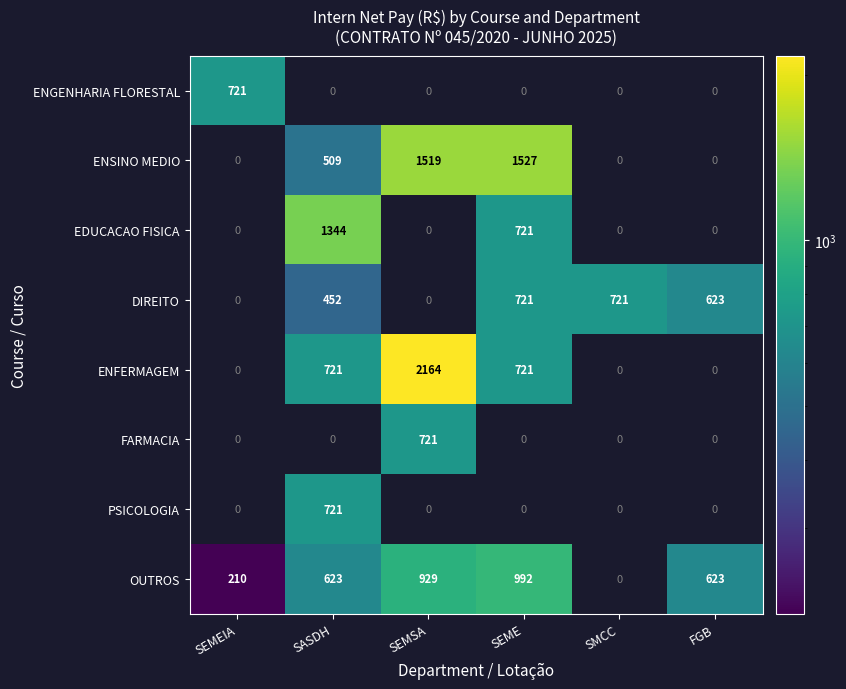

True or false: PSICOLOGIA has a value of 721 at SASDH.

True